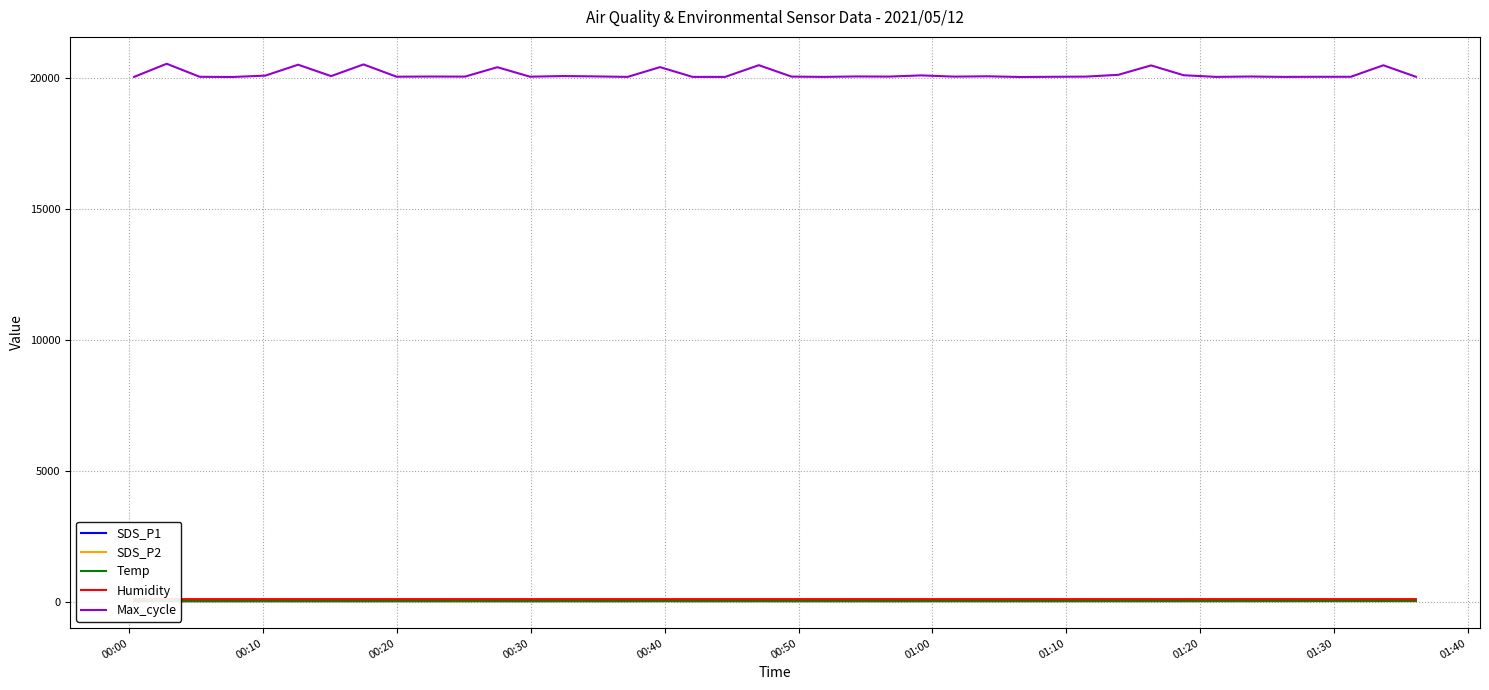

True or false: SDS_P2 and Max_cycle cross at least once.

False